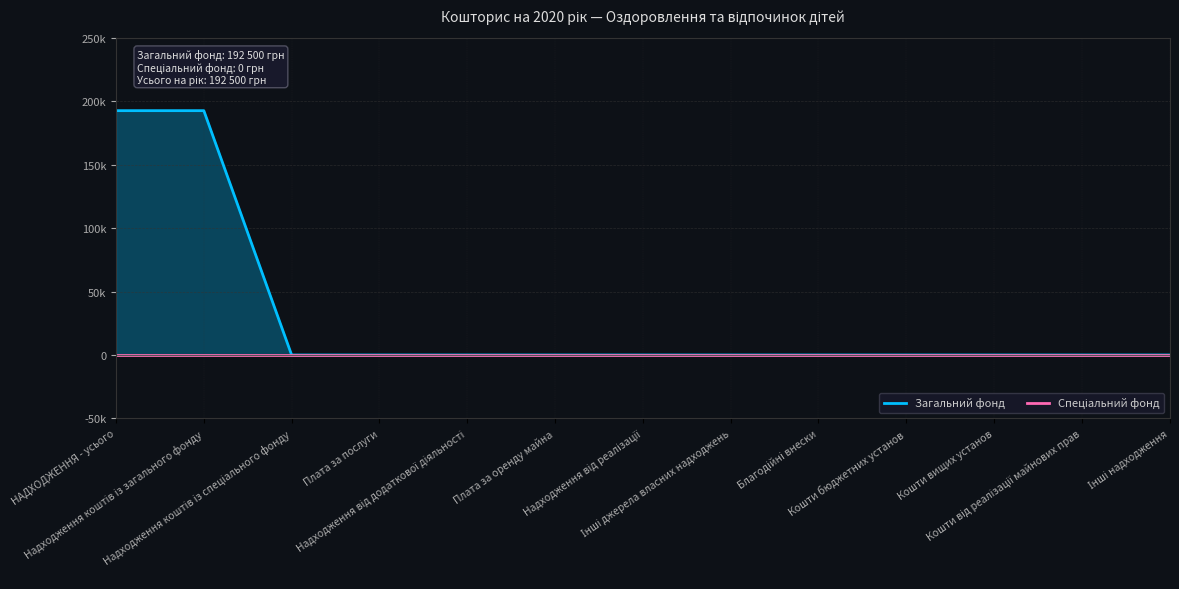

Is the value of Спеціальний фонд at Надходження від реалізації greater than the value of Загальний фонд at Надходження коштів із спеціального фонду?

No